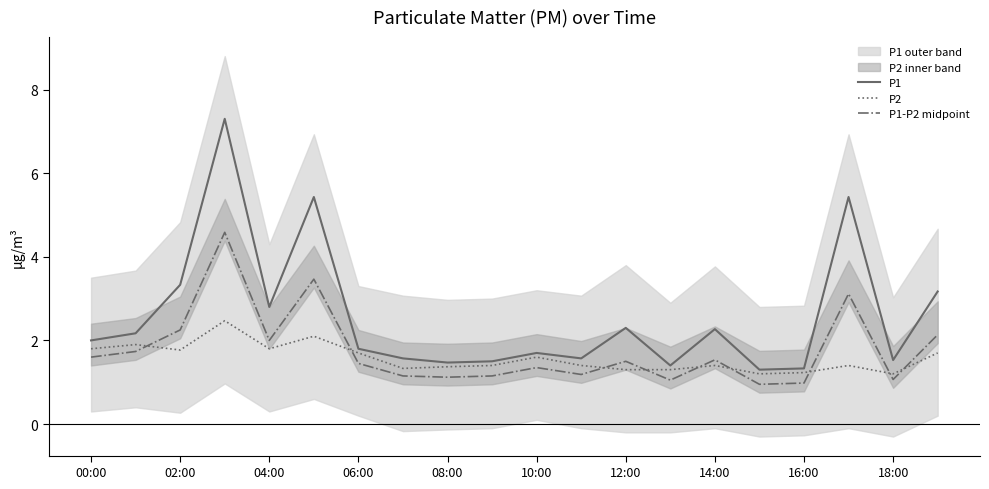

At how many categories does at least one series exceed 2?

9